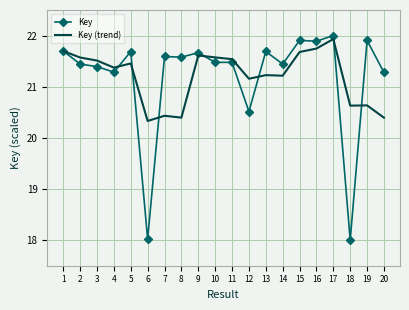

True or false: Key (trend) has a value of 8.3 at 20.

False